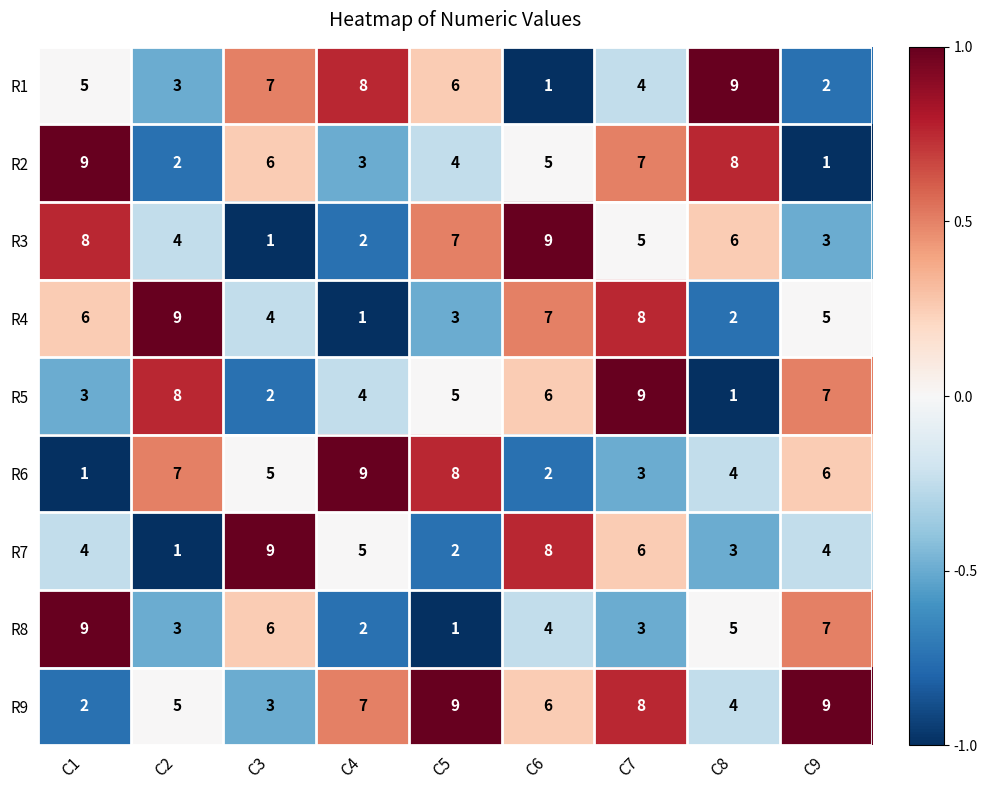

The R8 series shows 5 at C7. True or false?

False